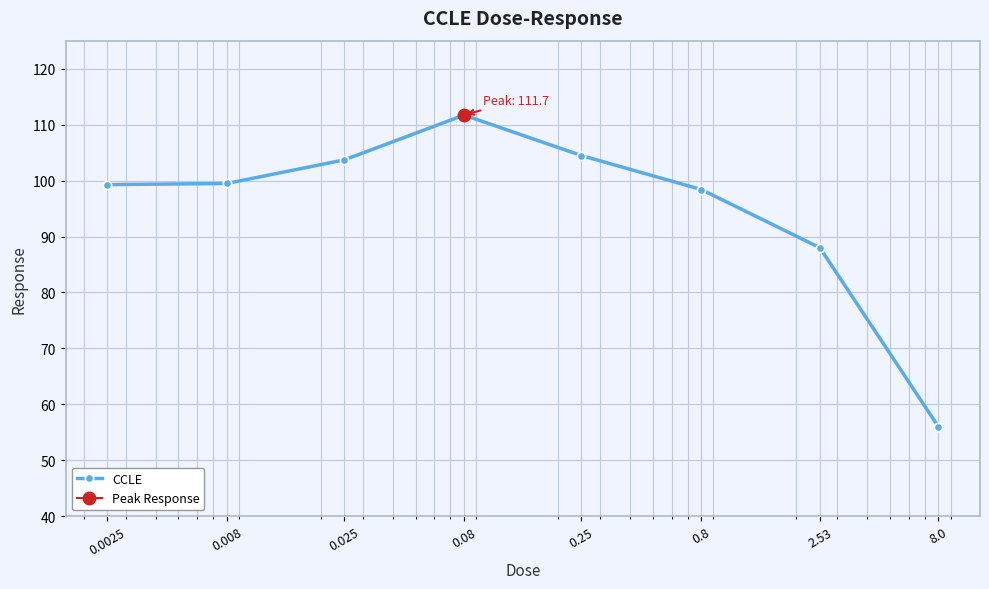

Which has a higher value, 0.8 or 0.08?

0.08